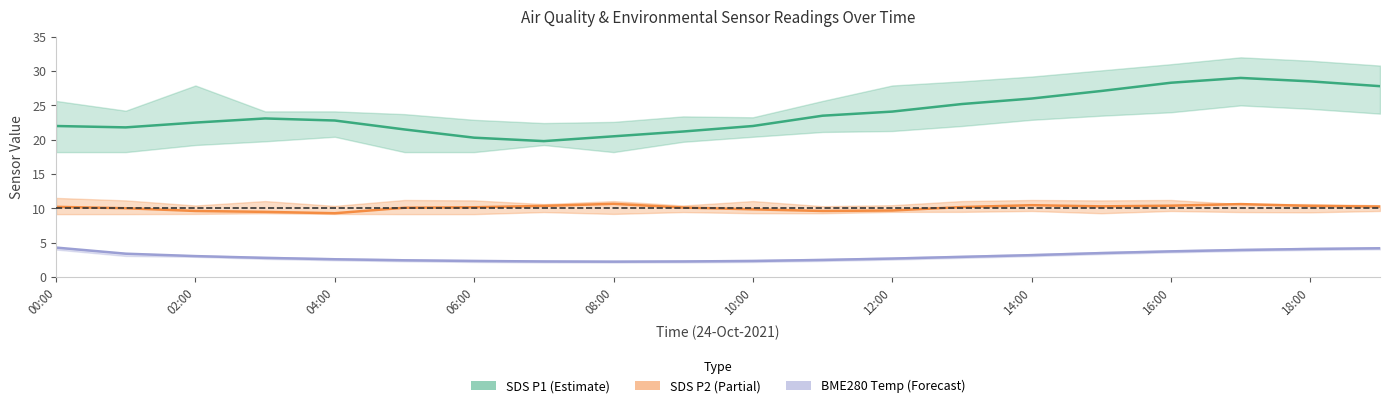

What position from the left is 10:00?

6